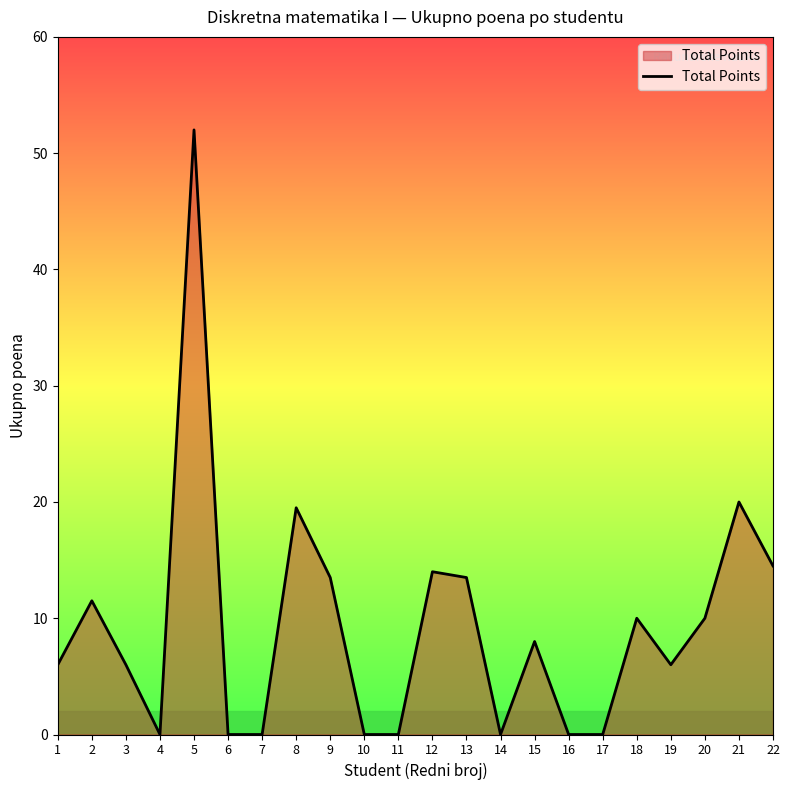

Does the chart display data point markers on the line(s)?

No